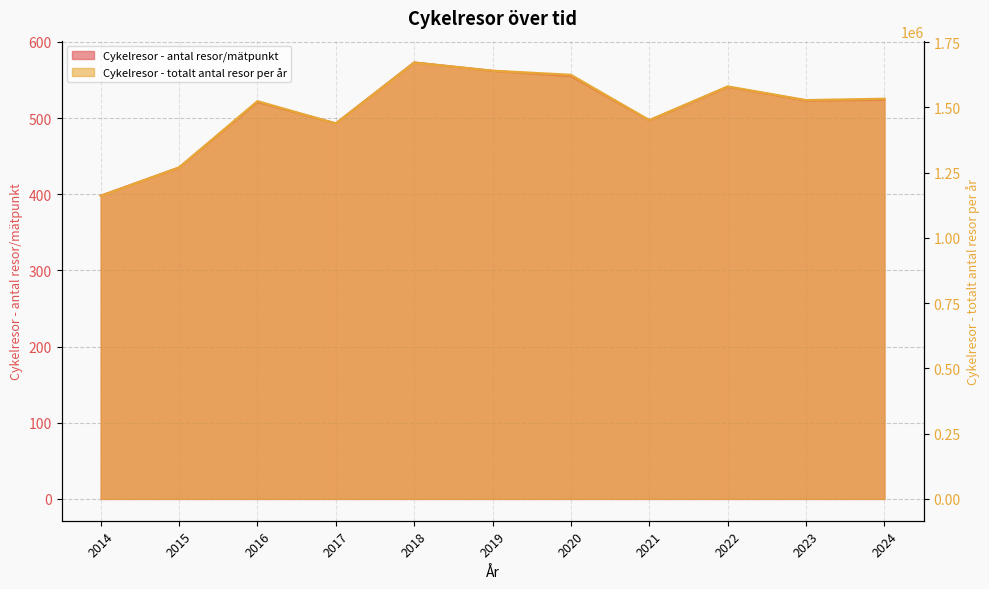

What is the average value of the Cykelresor - totalt antal resor per år series?

1493270